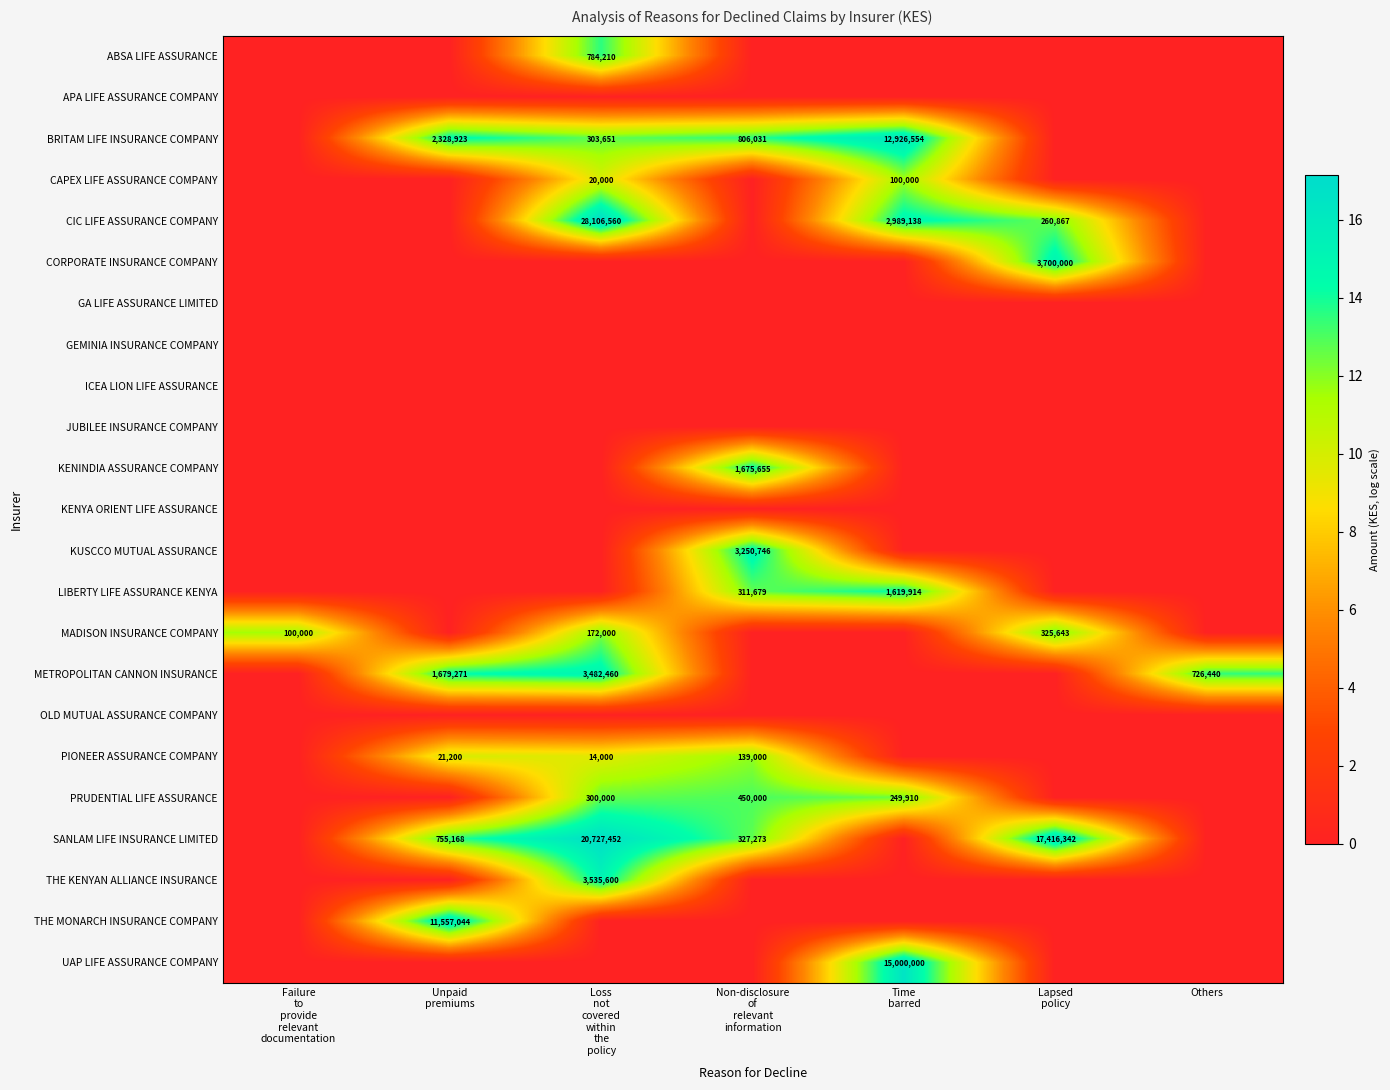

At how many categories does at least one series exceed 0?

7